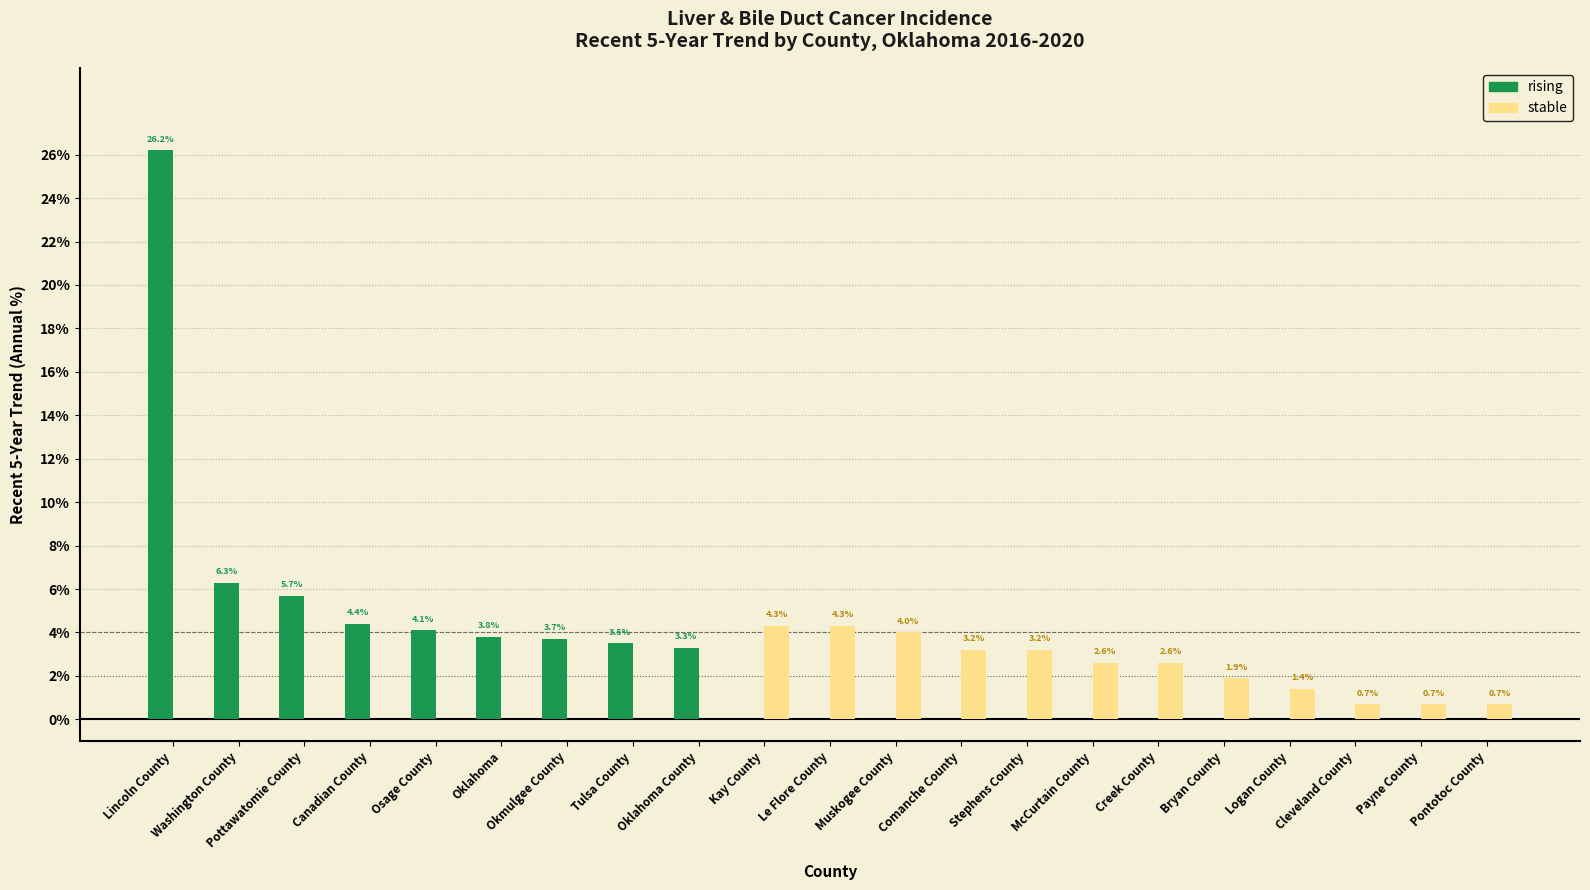

The stable series shows 1.4 at Logan County. True or false?

True